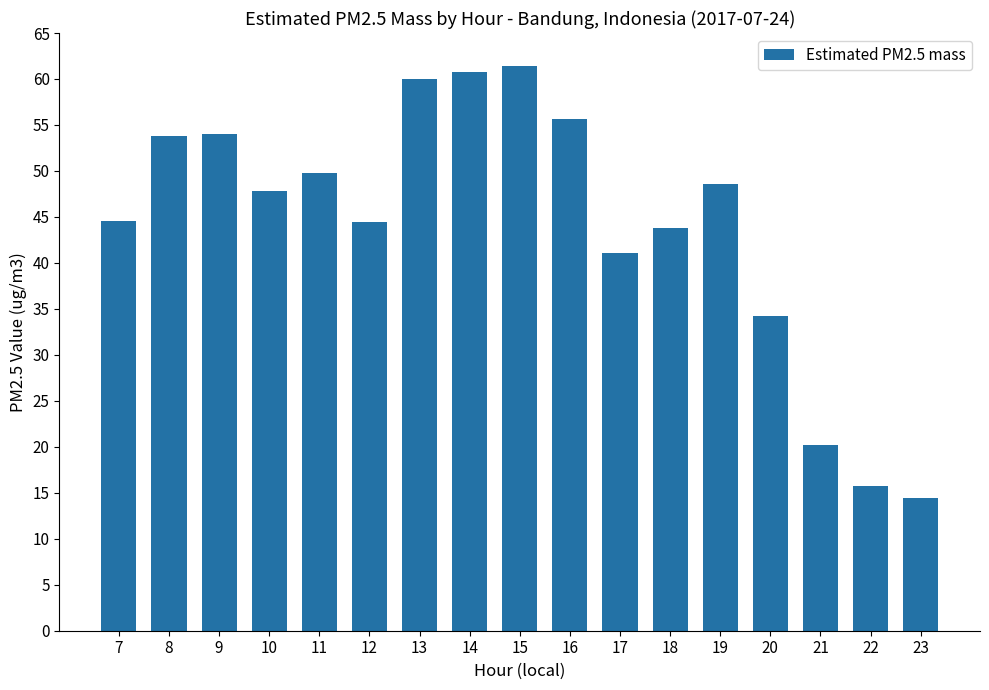

What is the smallest value displayed?

14.4